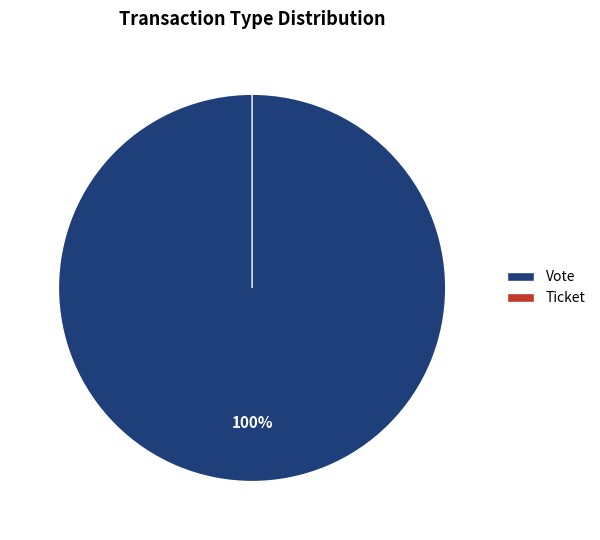

How much of the chart is everything except Ticket?

100.0%